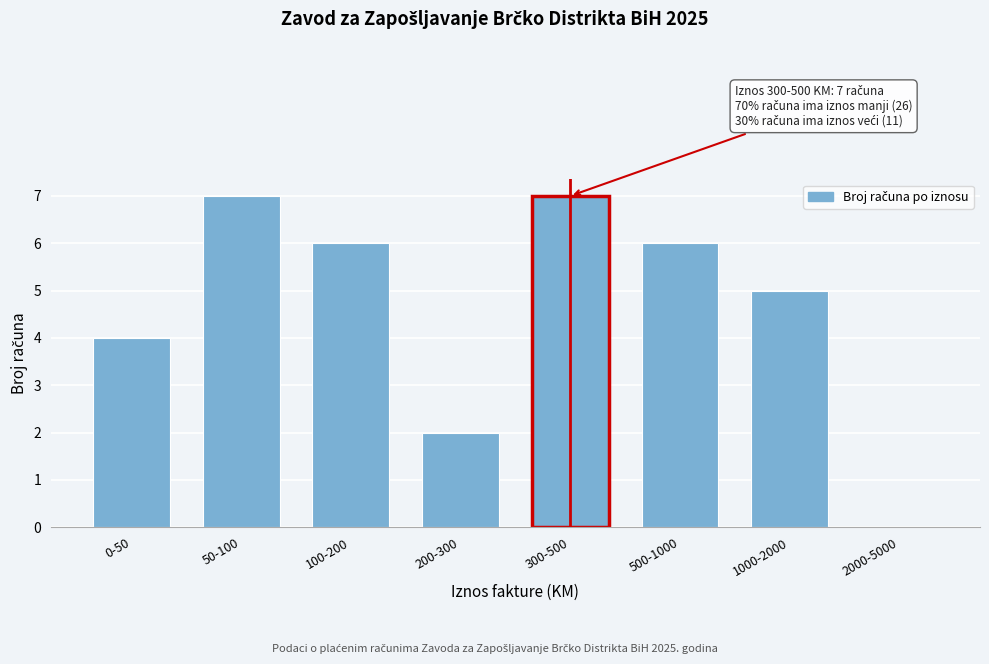

Reading left to right, what are all the values shown in this chart?

0-50=4	50-100=7	100-200=6	200-300=2	300-500=7	500-1000=6	1000-2000=5	2000-5000=0